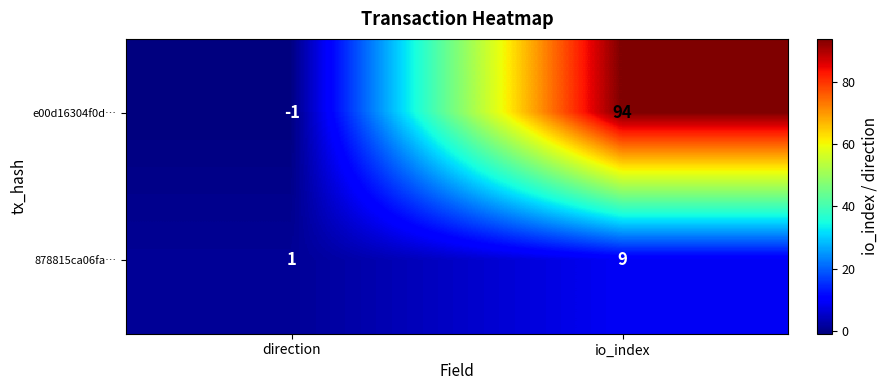

Count the number of data series in this chart.

2